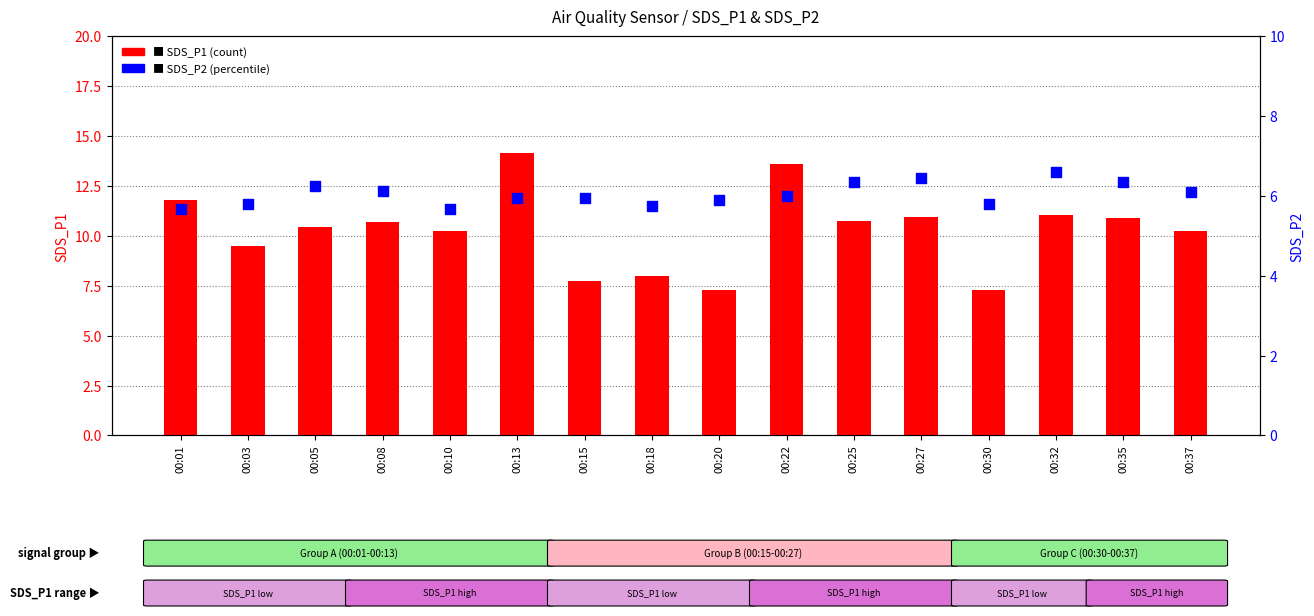

Which series reaches the minimum Y coordinate?

SDS_P2 (percentile)